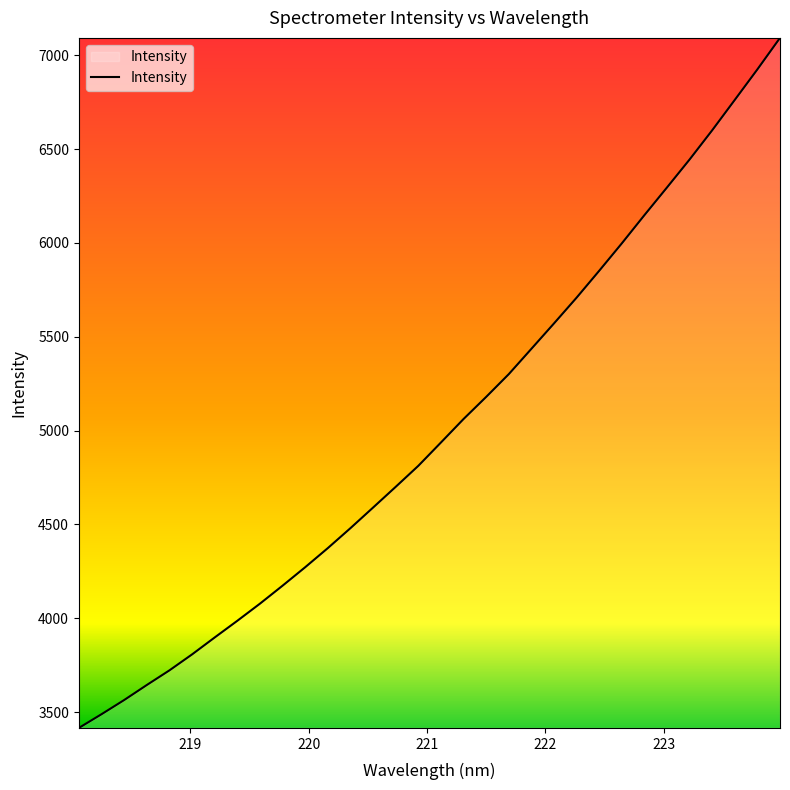

Count the number of values greater than 4937.

16